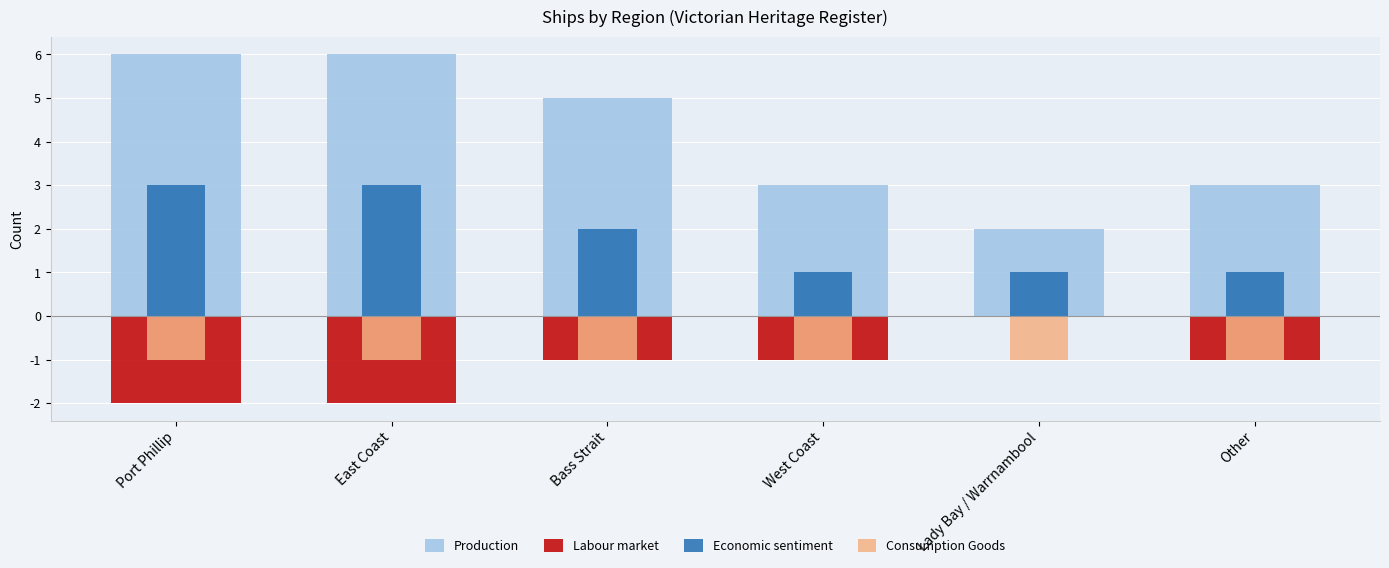

How many bars are there in total?

24